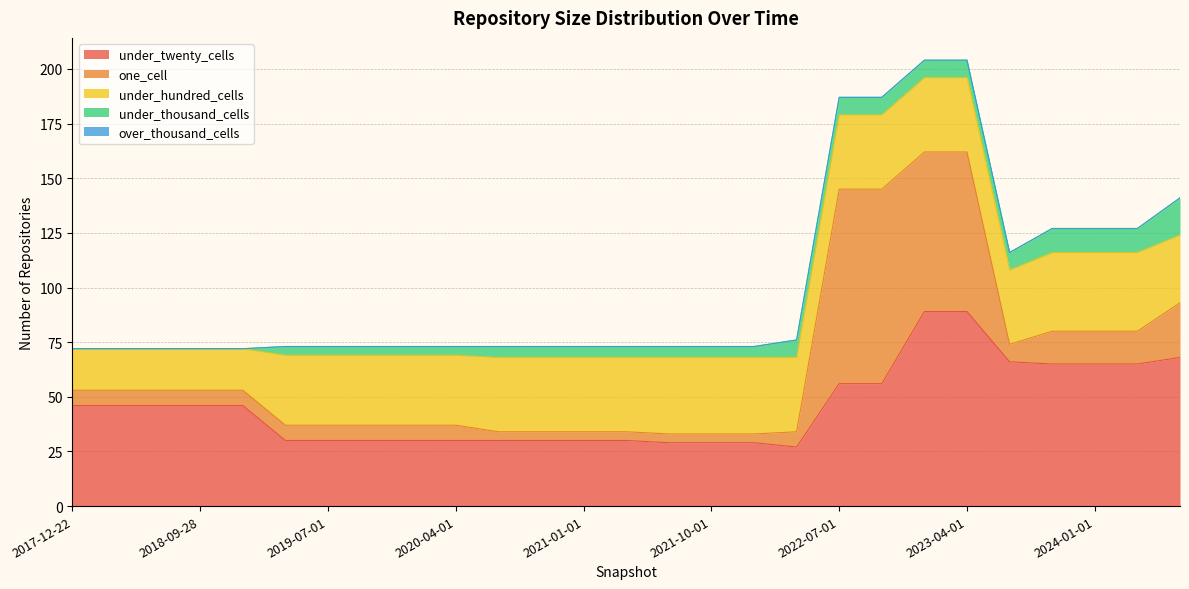

Rank the series by their maximum value, from lowest to highest.

over_thousand_cells, under_thousand_cells, under_hundred_cells, under_twenty_cells, one_cell